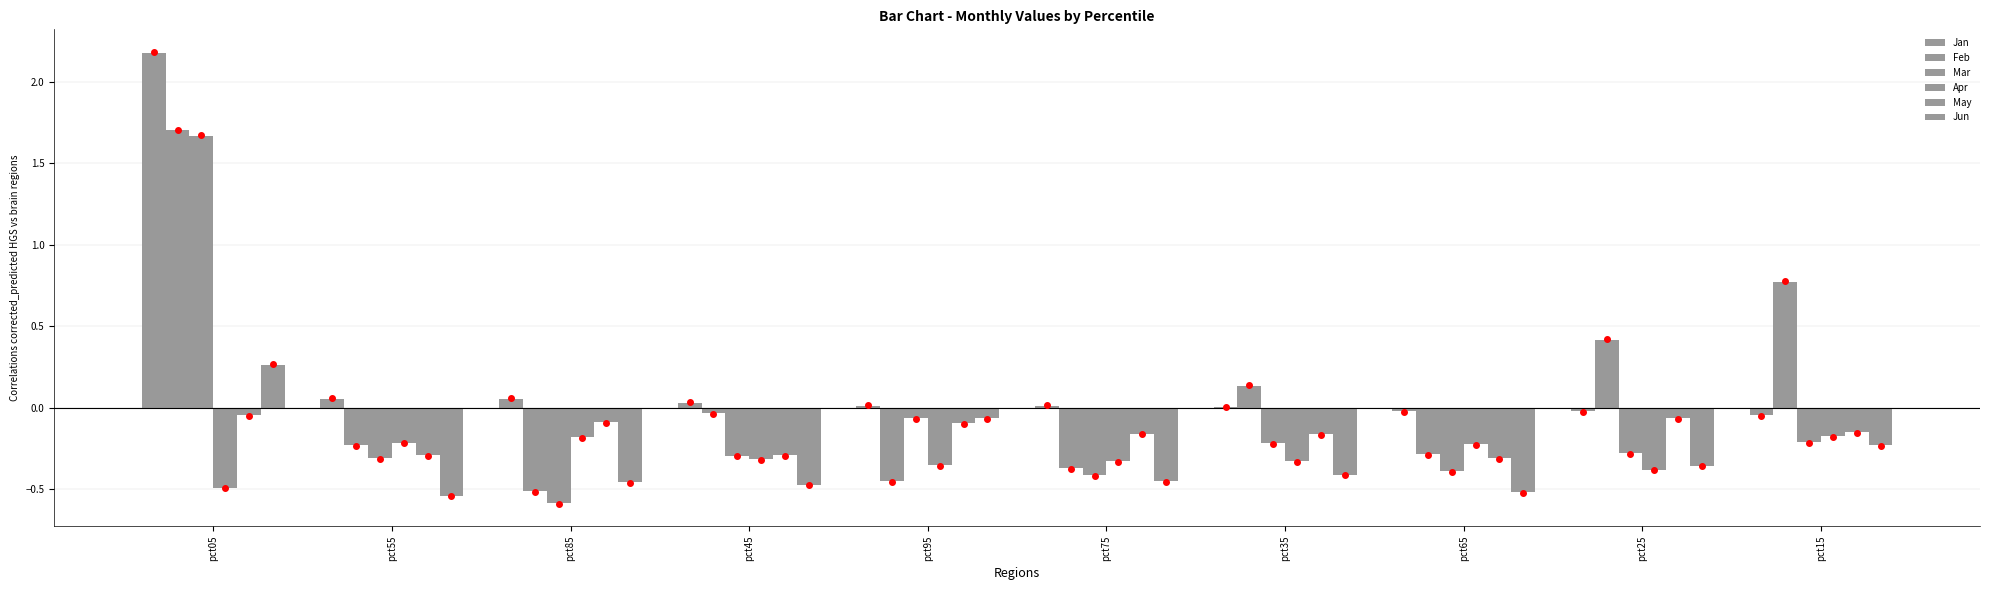

How many groups of bars are there?

10